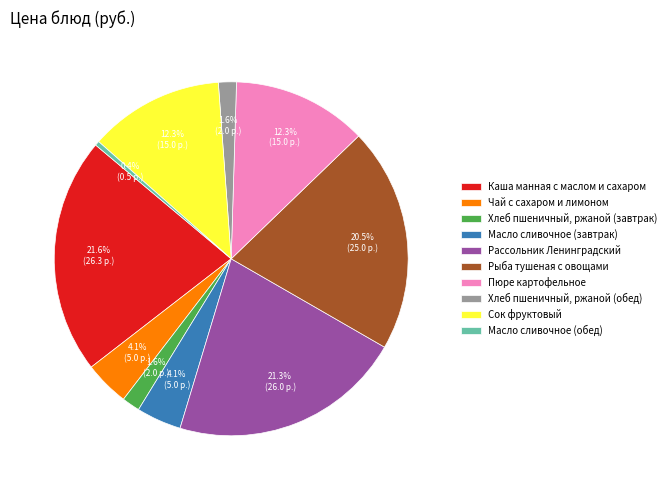

Does Каша манная с маслом и сахаром account for over 50% of the chart?

No